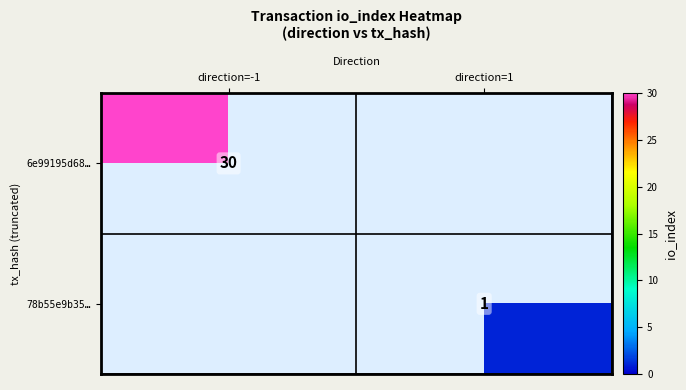

Is it true that 6e99195d68… equals 30 at direction=-1?

True